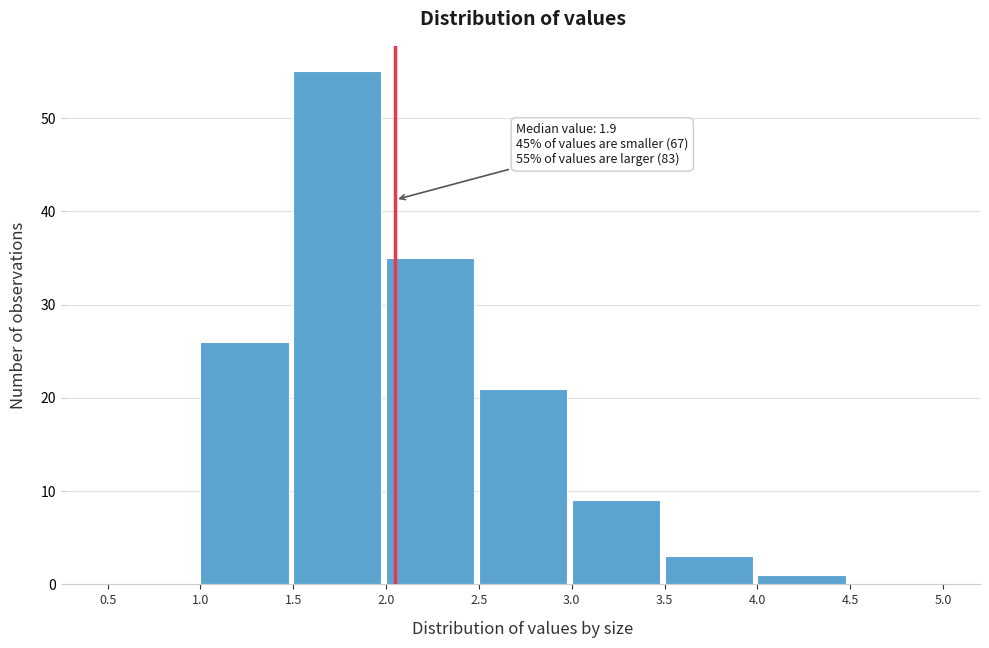

Which range on the x-axis has the tallest bar?

1.5 to 2.0